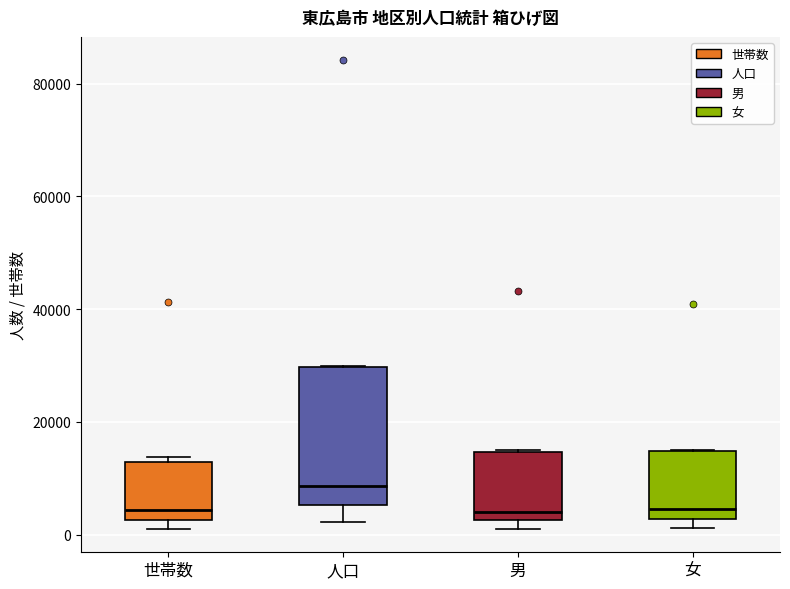

Where does the lower whisker of the box for 人口 end on the y-axis? The values are not printed on the chart, so give them approximately, as read against the axis.

2000